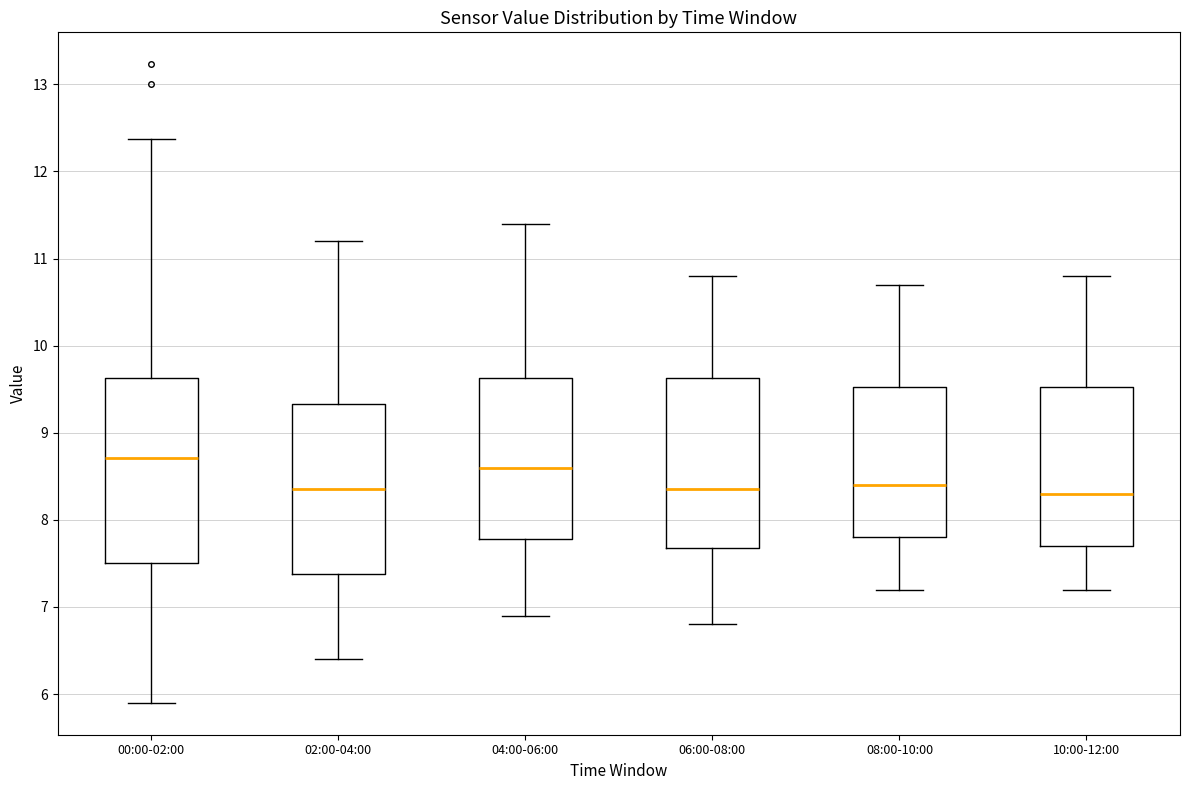

Reading left to right, transcribe this box plot: for each box, give where its median line is, the range the box spans, and where its two whiskers end, as read against the y-axis. The values are not printed on the chart, so give them approximately, as read against the axis.

00:00-02:00: median 8.7, box 7.5 to 9.6, whiskers 5.9 to 12.4
02:00-04:00: median 8.4, box 7.4 to 9.3, whiskers 6.4 to 11.2
04:00-06:00: median 8.6, box 7.8 to 9.6, whiskers 6.9 to 11.4
06:00-08:00: median 8.4, box 7.7 to 9.6, whiskers 6.8 to 10.8
08:00-10:00: median 8.4, box 7.8 to 9.5, whiskers 7.2 to 10.7
10:00-12:00: median 8.3, box 7.7 to 9.5, whiskers 7.2 to 10.8